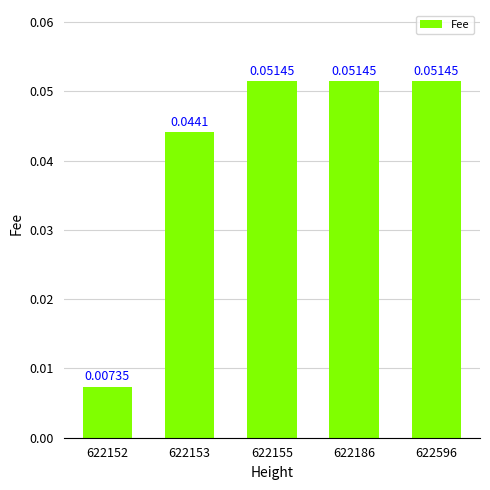

Which has a higher value, 622152 or 622153?

622153